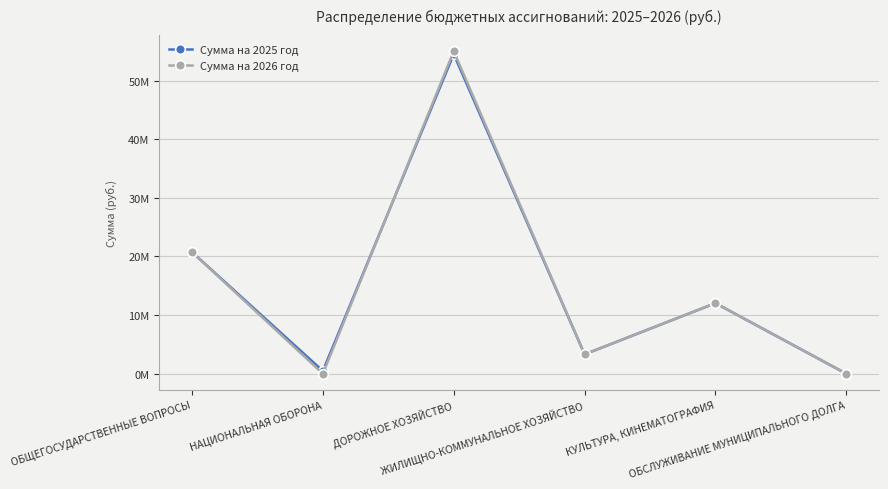

The value of Сумма на 2026 год at ОБЩЕГОСУДАРСТВЕННЫЕ ВОПРОСЫ is 20742398.4. True or false?

True